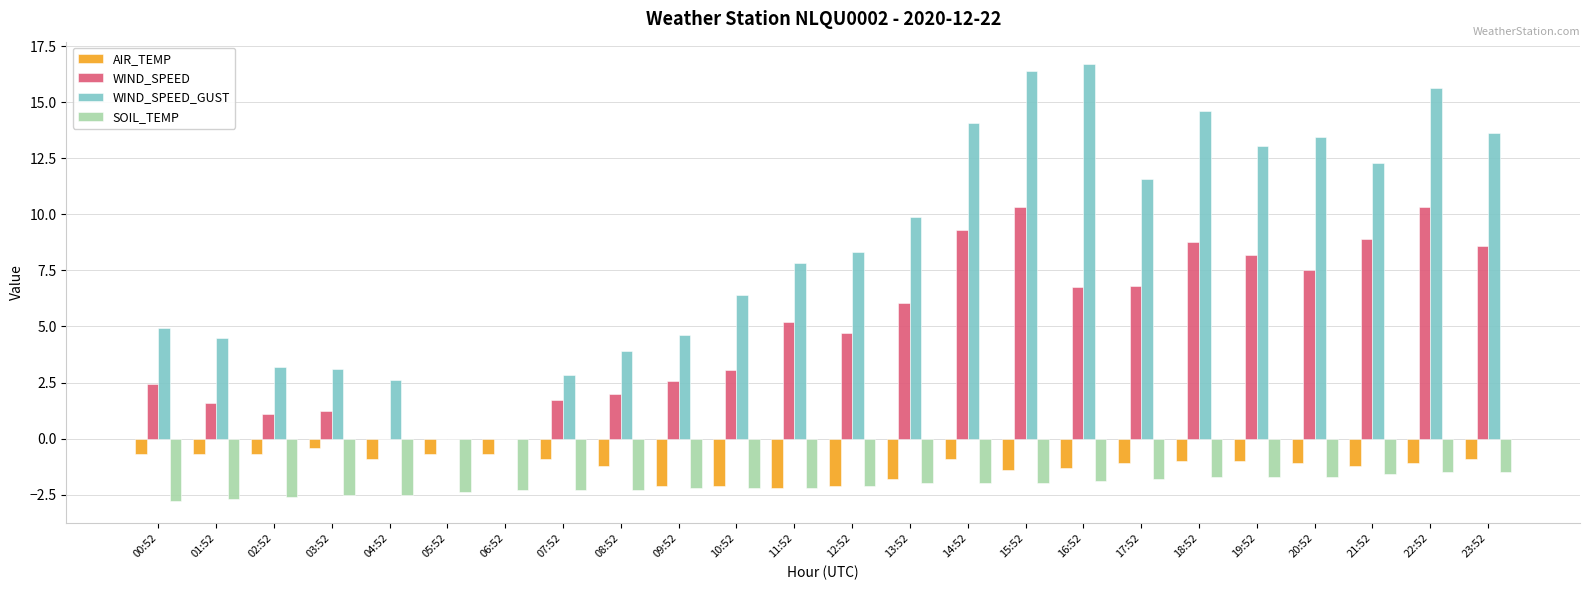

What is the highest value of the AIR_TEMP series?

-0.4